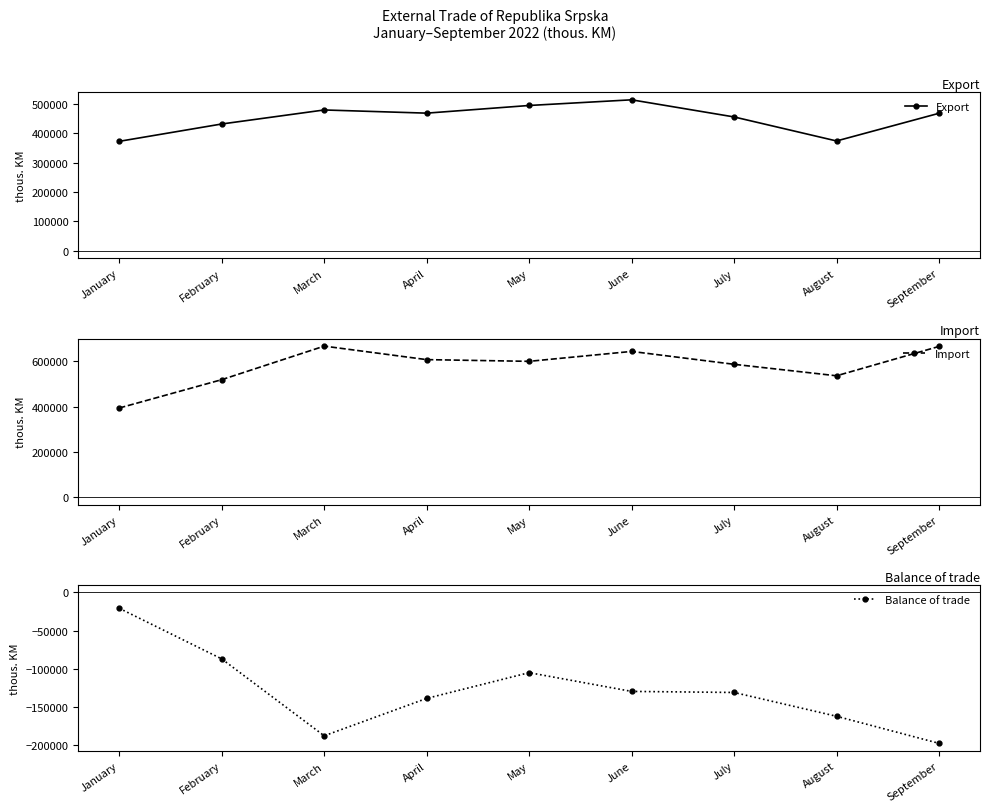

At which label does Balance of trade first exceed -130915?

January